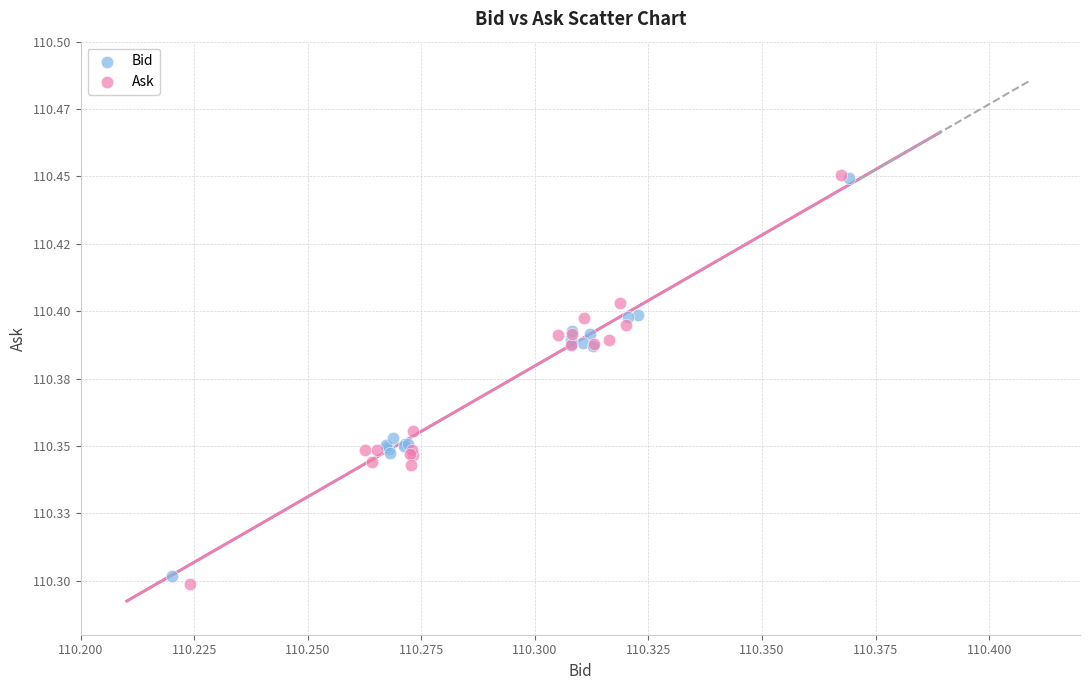

What are all the series names shown in the legend?

Bid, Ask